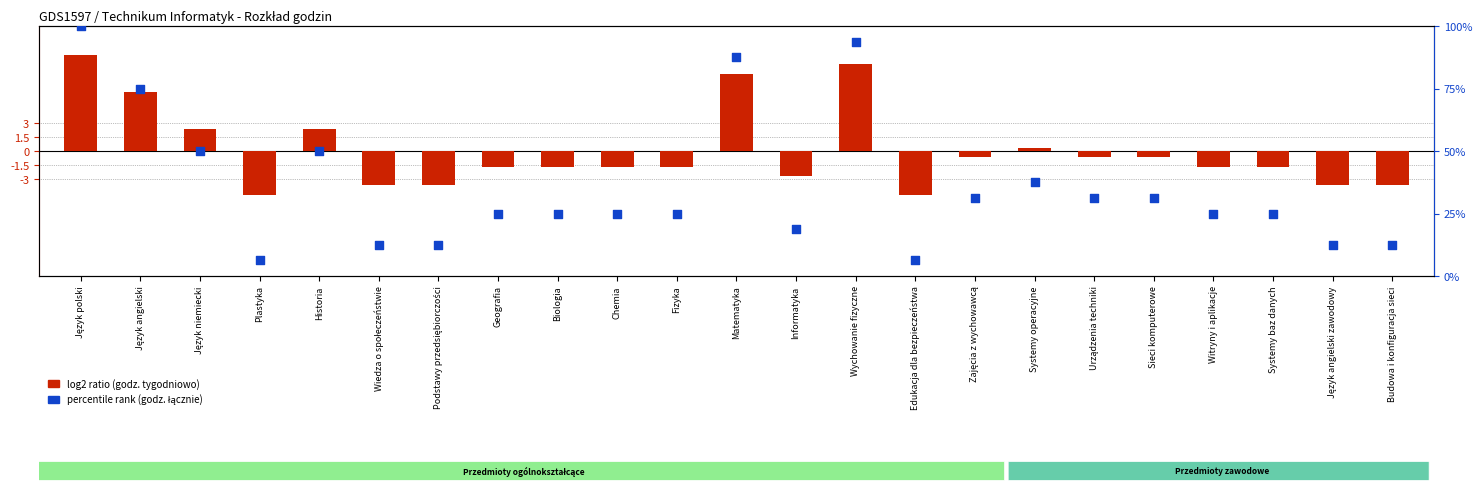

At how many categories does at least one series exceed 50?

4